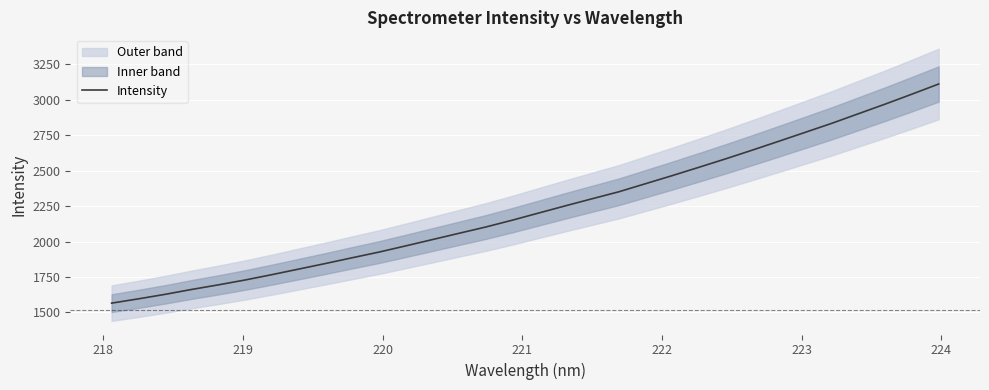

What is the greatest value displayed?

3111.3